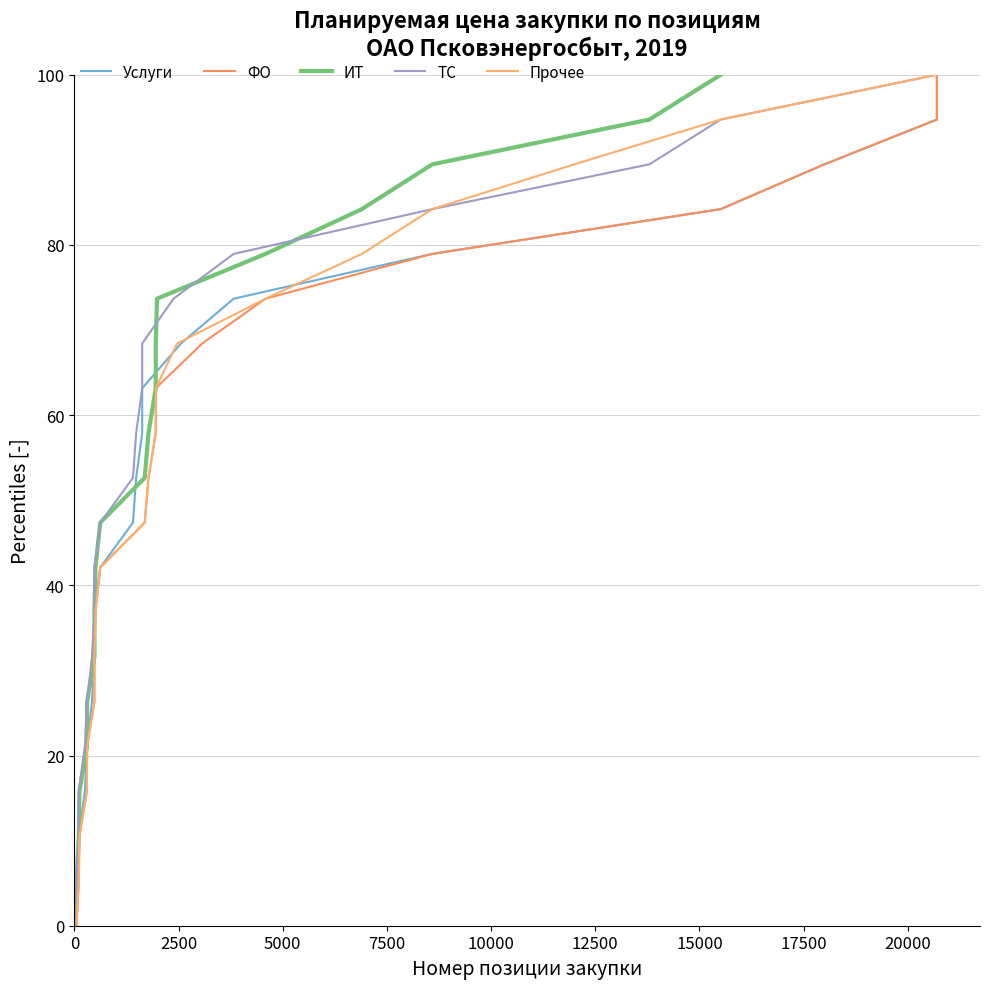

What position from the left is 0?

1